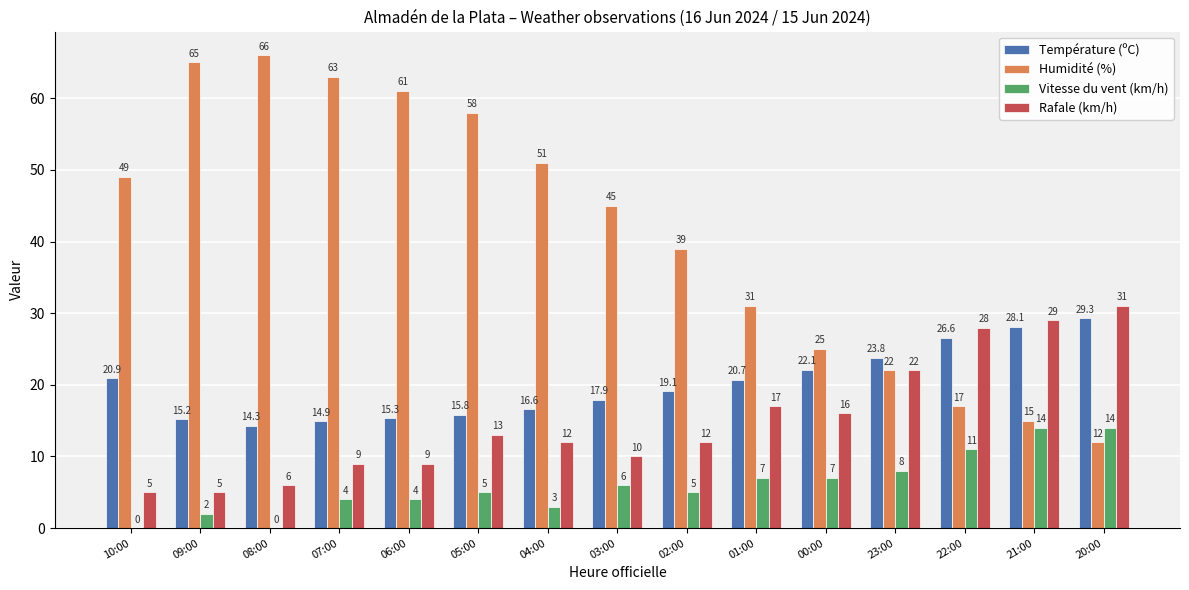

Are the bars grouped side by side (vs. stacked)?

Yes